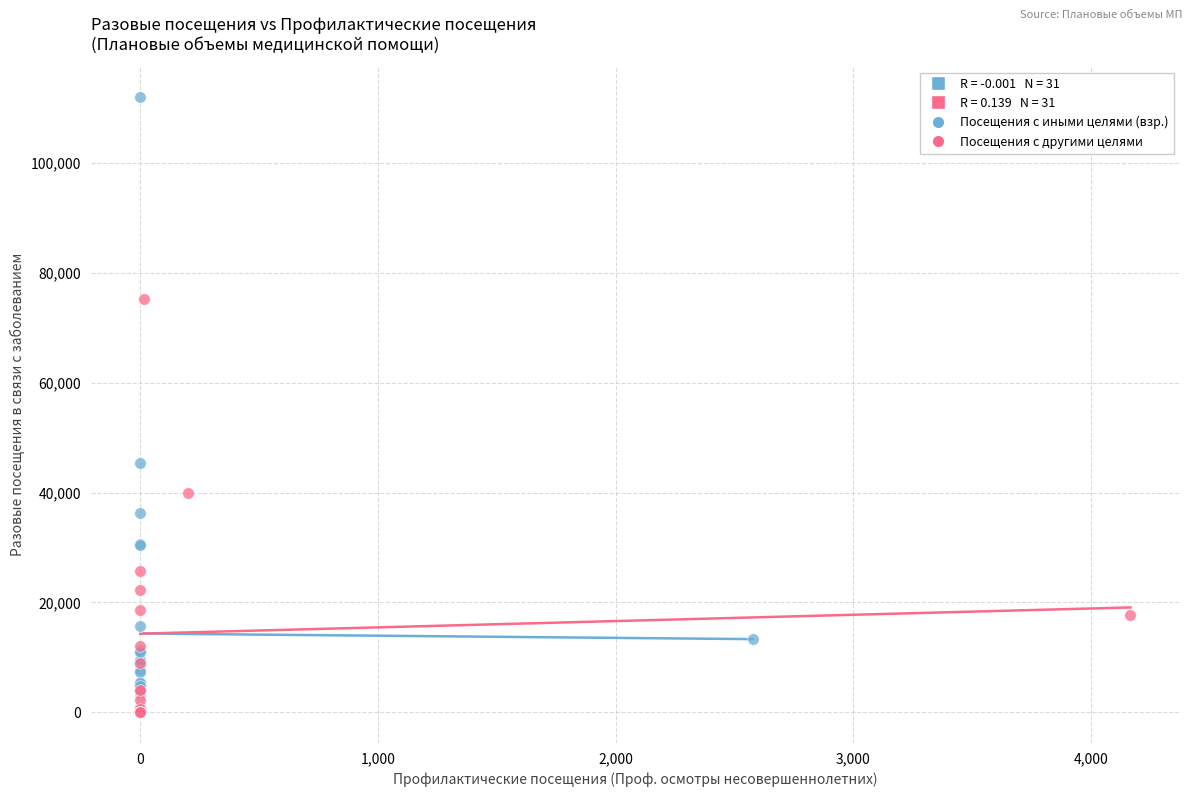

Which series reaches the maximum Y coordinate?

Посещения с иными целями (взр.)